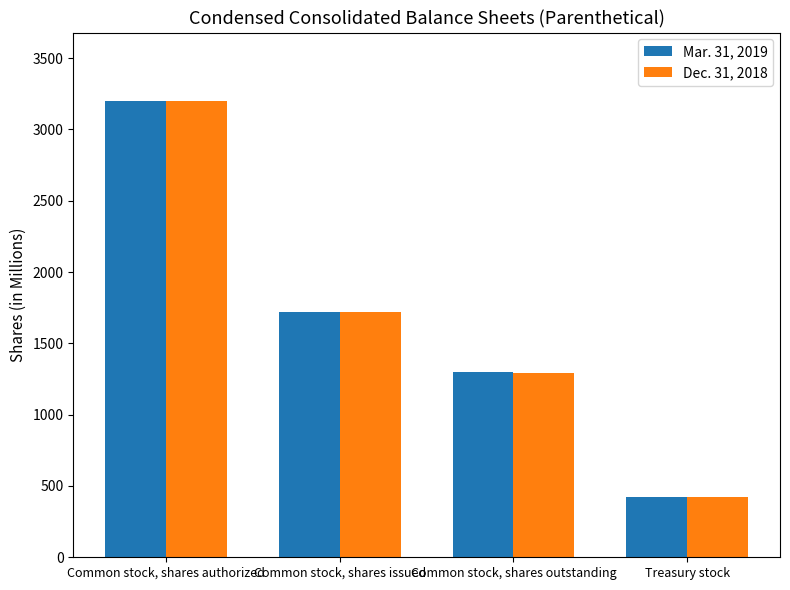

What is the total value across all series at Treasury stock?

849